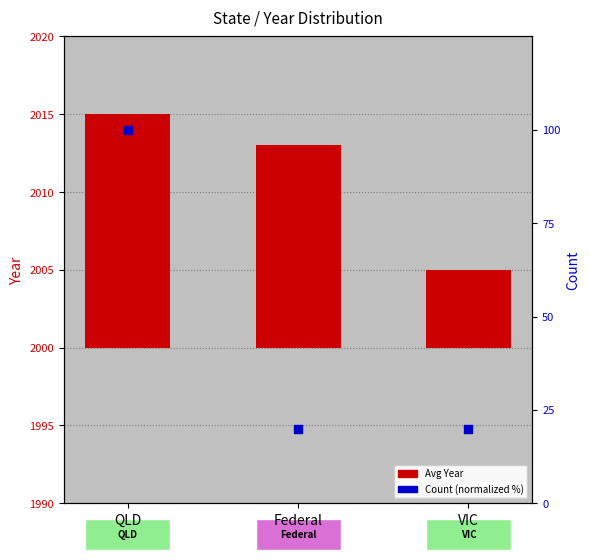

What are all the series names shown in the legend?

Avg Year, Count (normalized %)